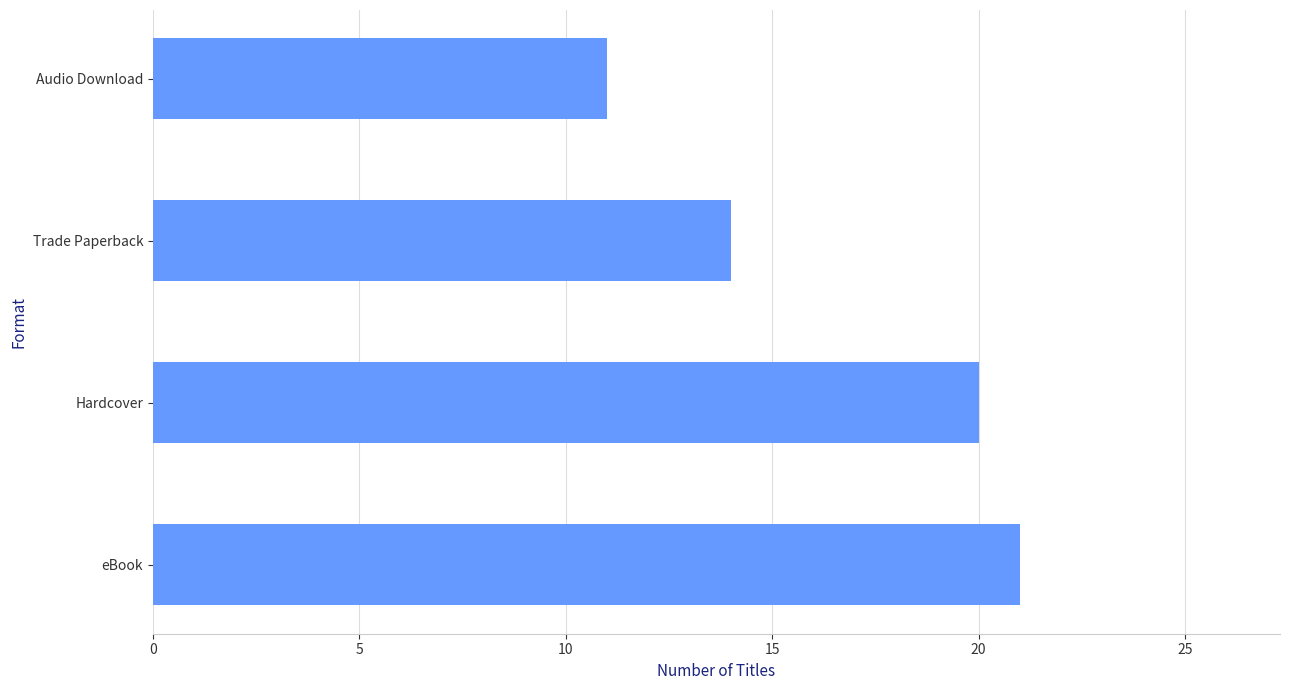

What is the approximate value at eBook, to the nearest 5?

20